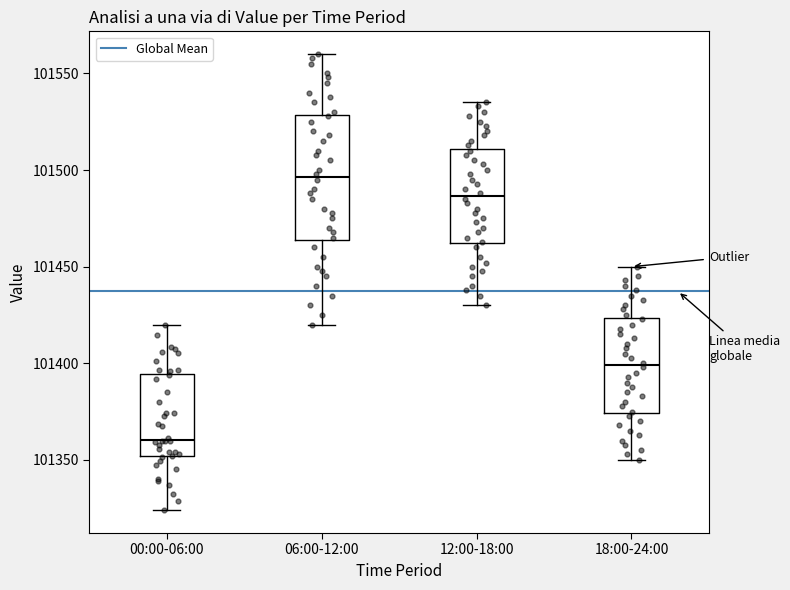

Which box has the highest median line?

06:00-12:00